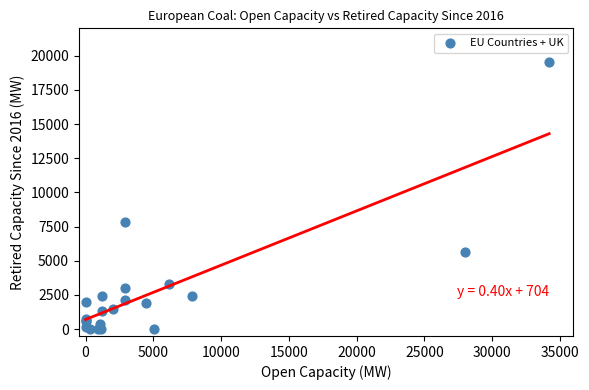

What Y value in the scatter plot is closest to 9763?

7837